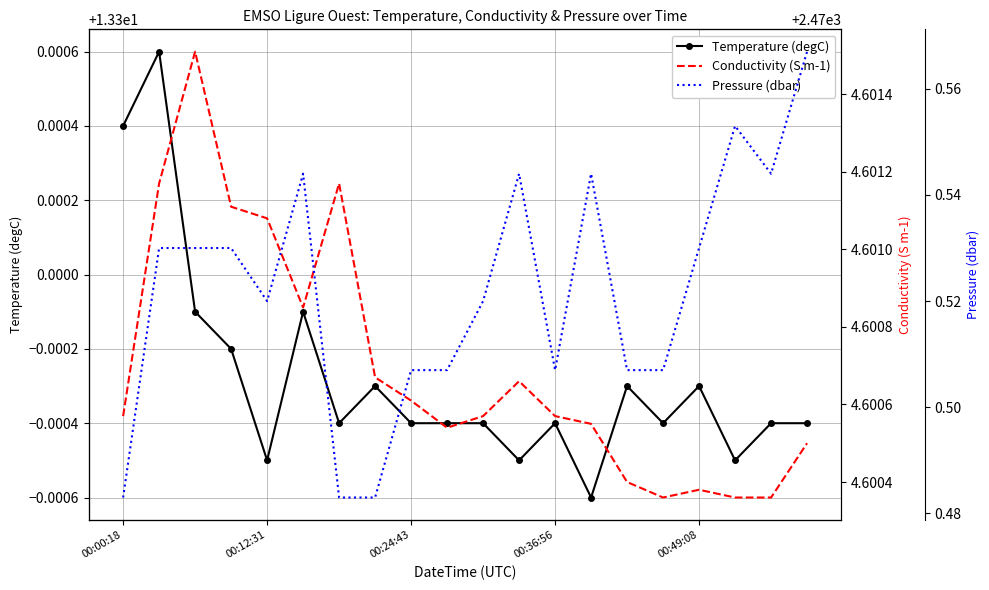

The value of Temperature (degC) at 00:24:43 is 20.1. True or false?

False